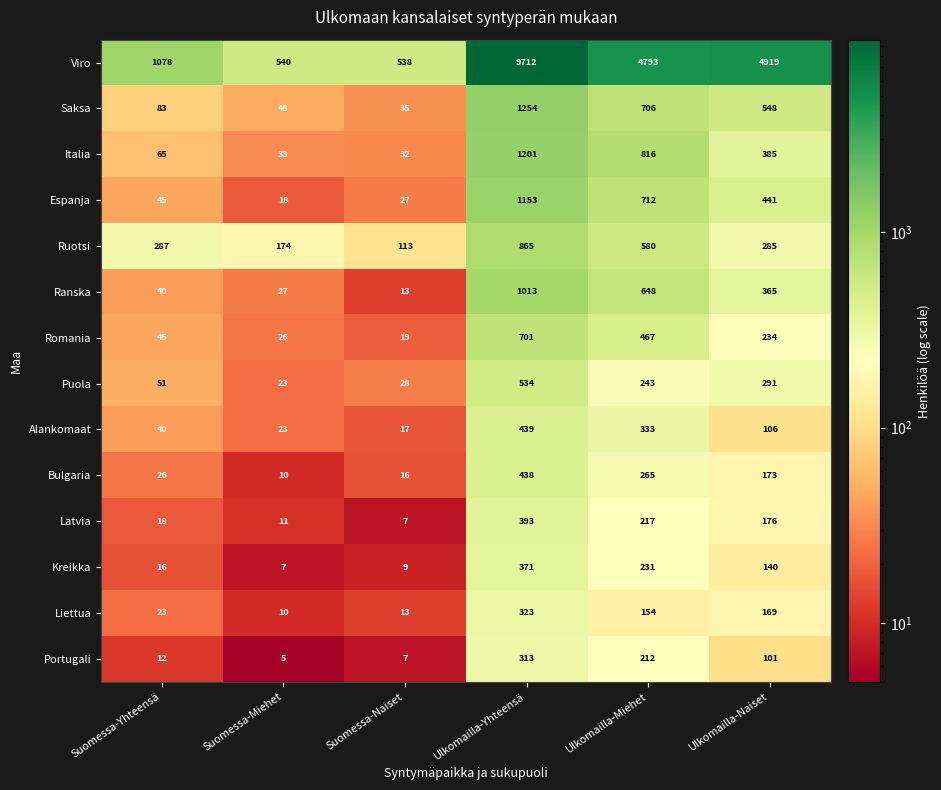

Where is Portugali nearest to the value 159?

Ulkomailla-Miehet